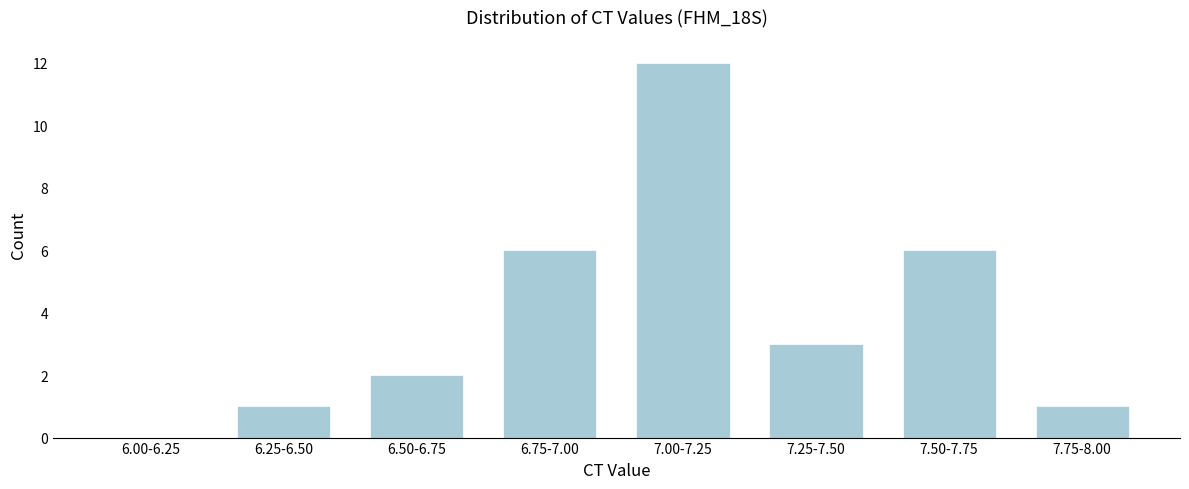

Reading right to left, extract all data points from this chart.

7.75-8.00=1	7.50-7.75=6	7.25-7.50=3	7.00-7.25=12	6.75-7.00=6	6.50-6.75=2	6.25-6.50=1	6.00-6.25=0